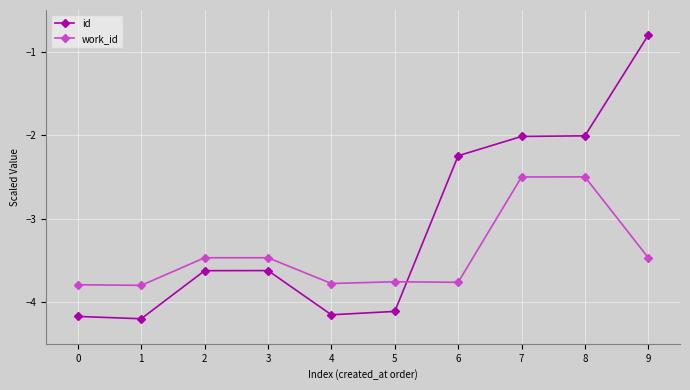

Where does the id series first go above -3?

6